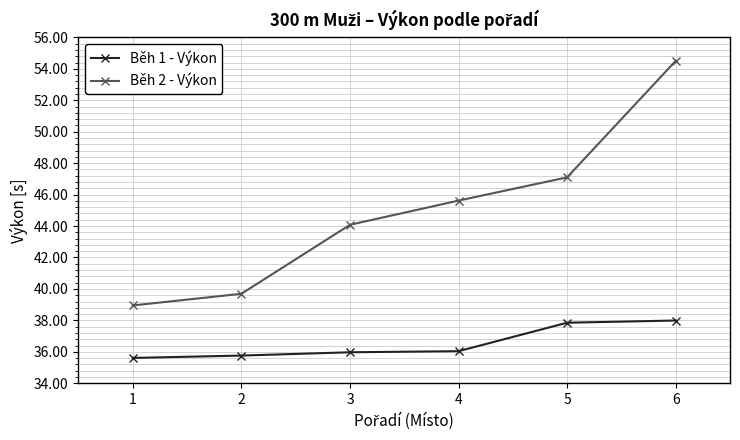

What are all the series names shown in the legend?

Běh 1 - Výkon, Běh 2 - Výkon